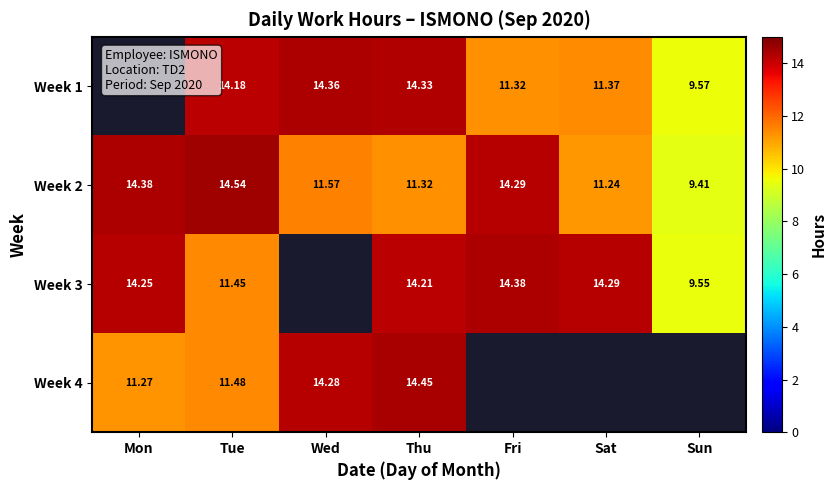

List the labels in order of Week 2 value, largest first.

Tue, Mon, Fri, Wed, Thu, Sat, Sun